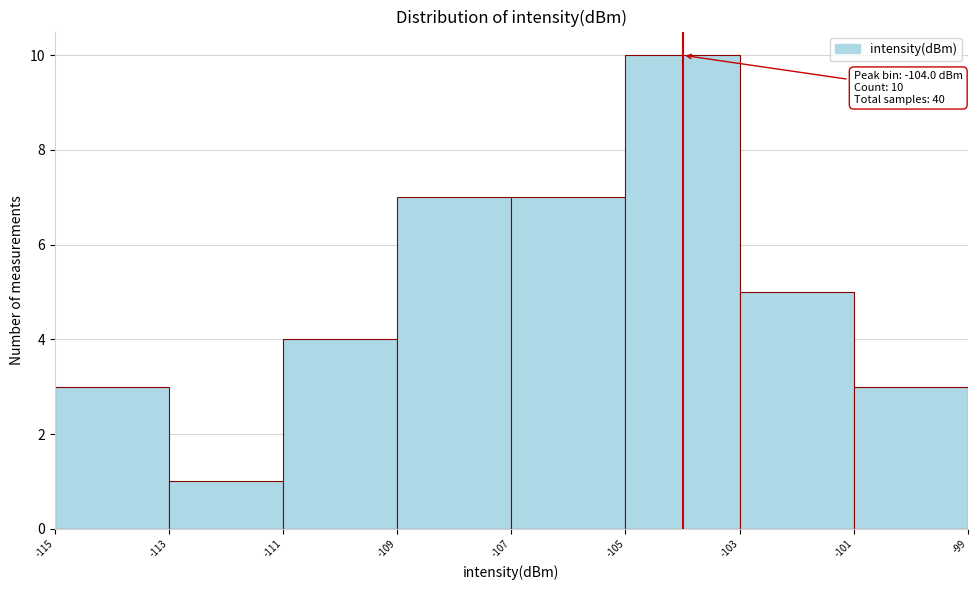

Which range on the x-axis has the tallest bar?

-105 to -103